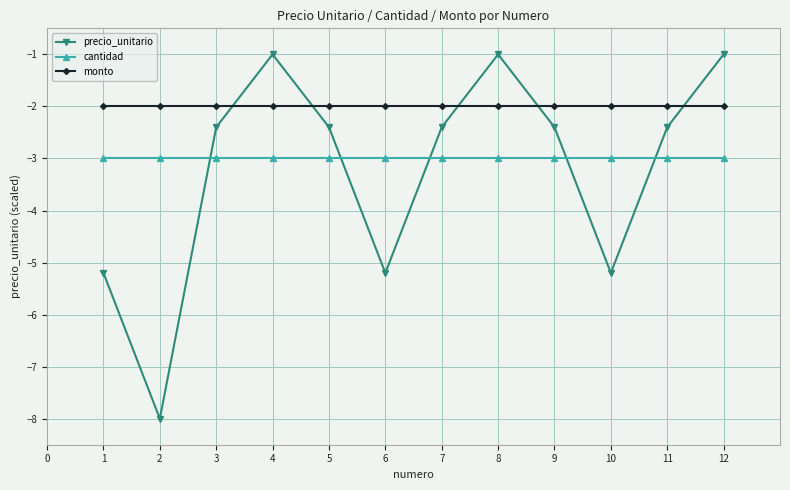

The precio_unitario series shows -1.0 at 4. True or false?

True